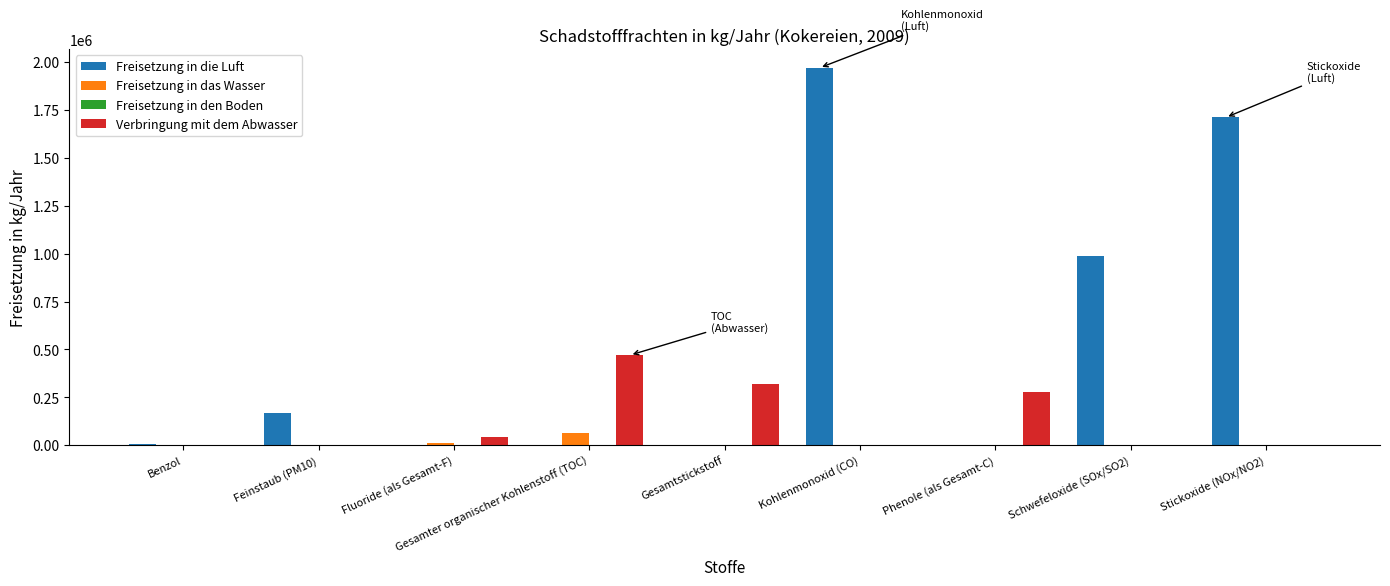

Between Feinstaub (PM10) and Gesamter organischer Kohlenstoff (TOC), which series saw the biggest shift?

Verbringung mit dem Abwasser